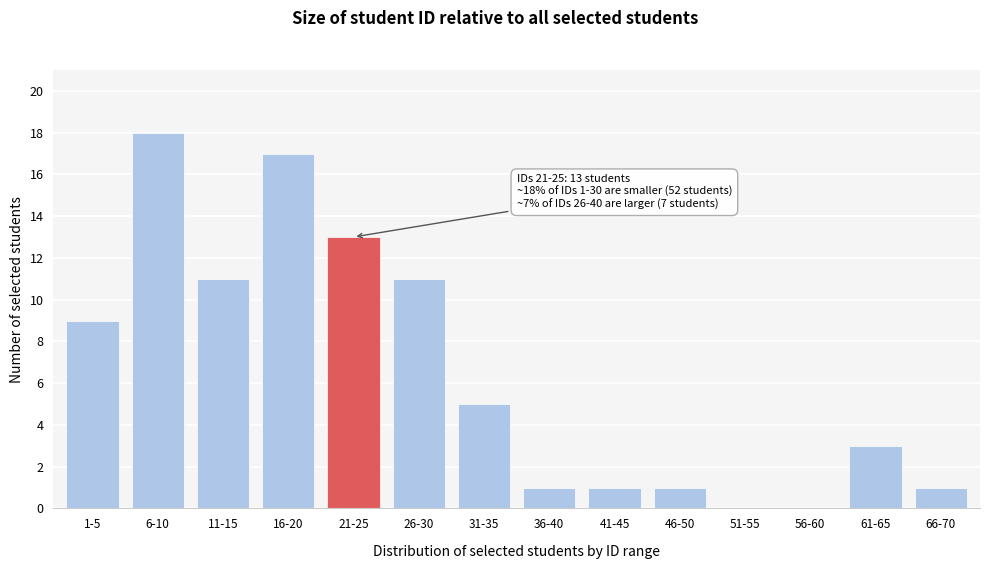

Reading left to right, list all the values displayed in this chart.

1-5=9	6-10=18	11-15=11	16-20=17	21-25=13	26-30=11	31-35=5	36-40=1	41-45=1	46-50=1	51-55=0	56-60=0	61-65=3	66-70=1